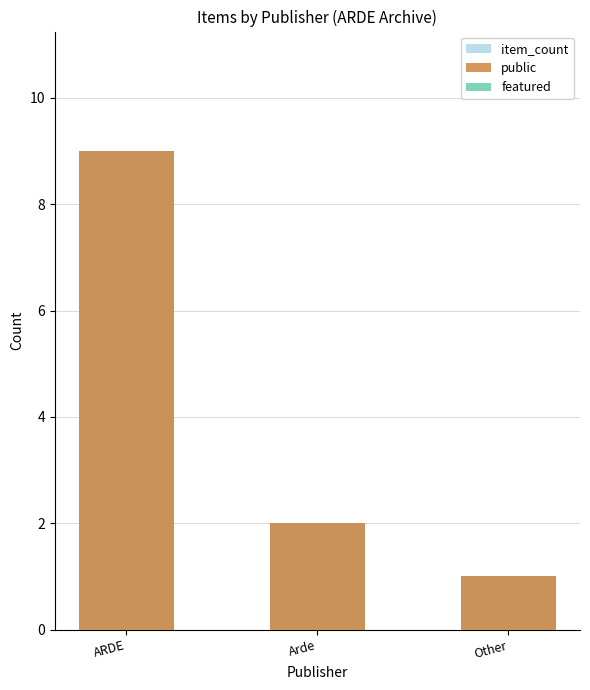

Reading left to right, list all the values displayed in this chart.

item_count: ARDE=9	Arde=2	Other=1
public: ARDE=9	Arde=2	Other=1
featured: ARDE=0	Arde=0	Other=0